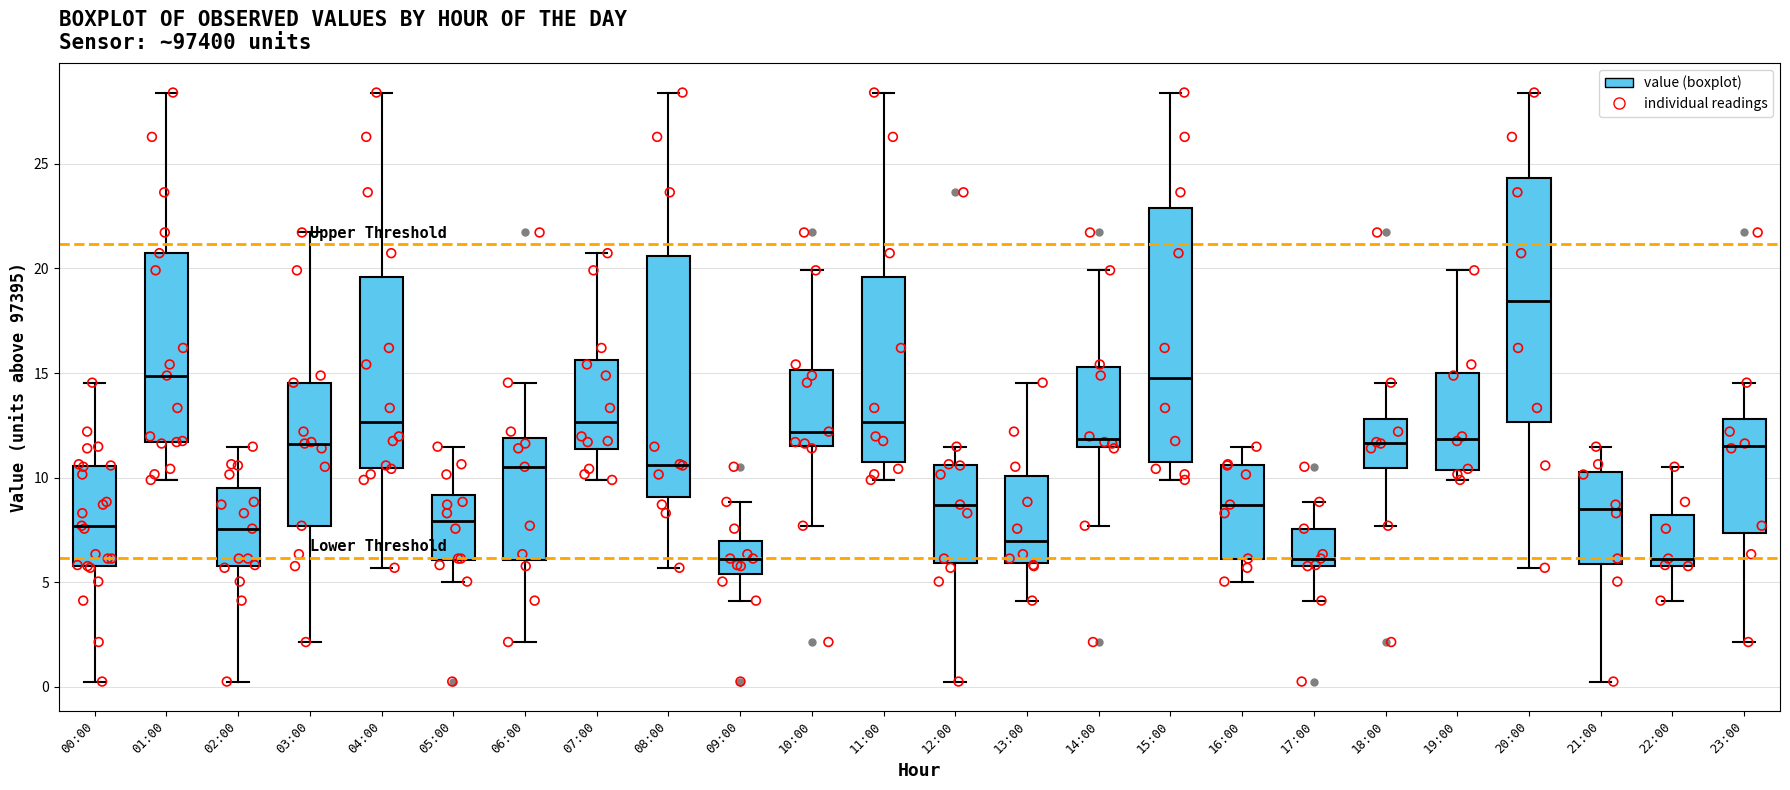

Which box has the highest median line?

20:00